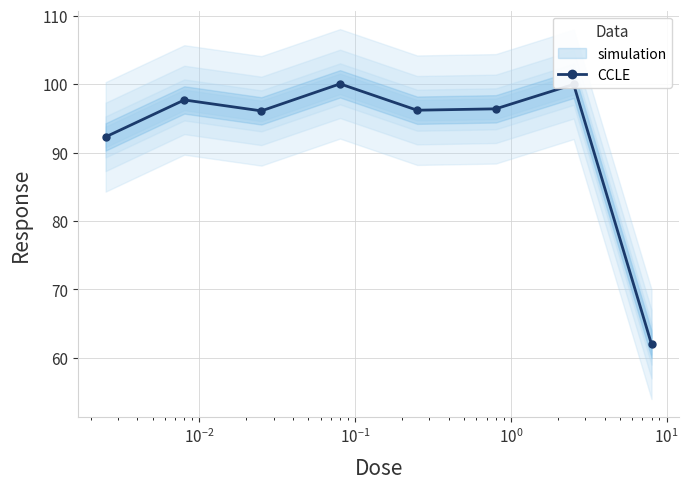

What is the minimum value shown in the chart?

62.0